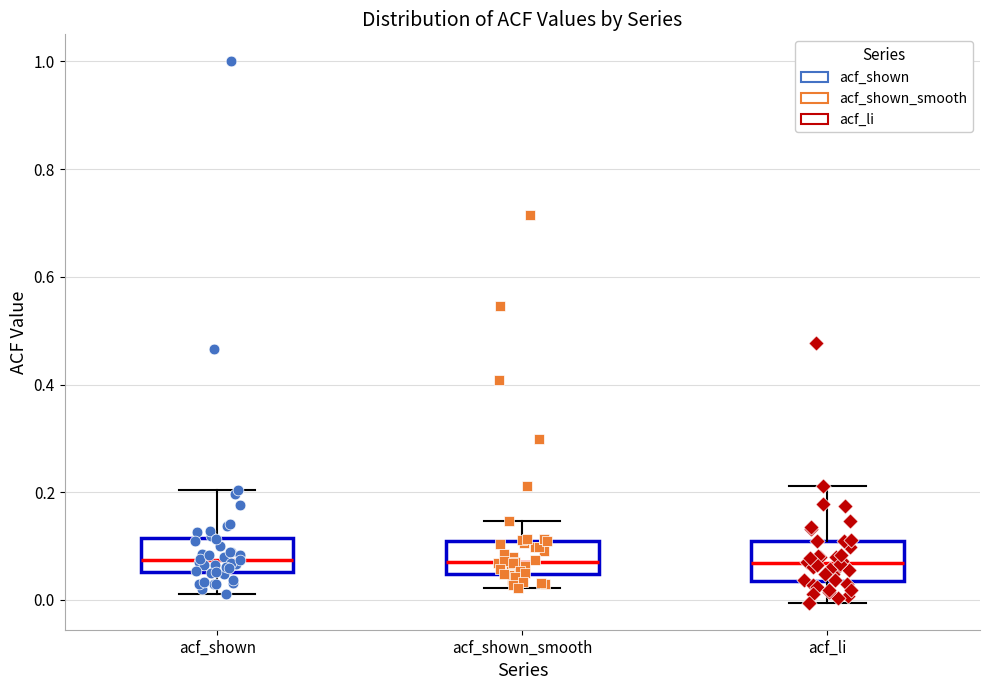

Where does the median line of the box for acf_shown sit on the y-axis? The values are not printed on the chart, so give them approximately, as read against the axis.

0.08